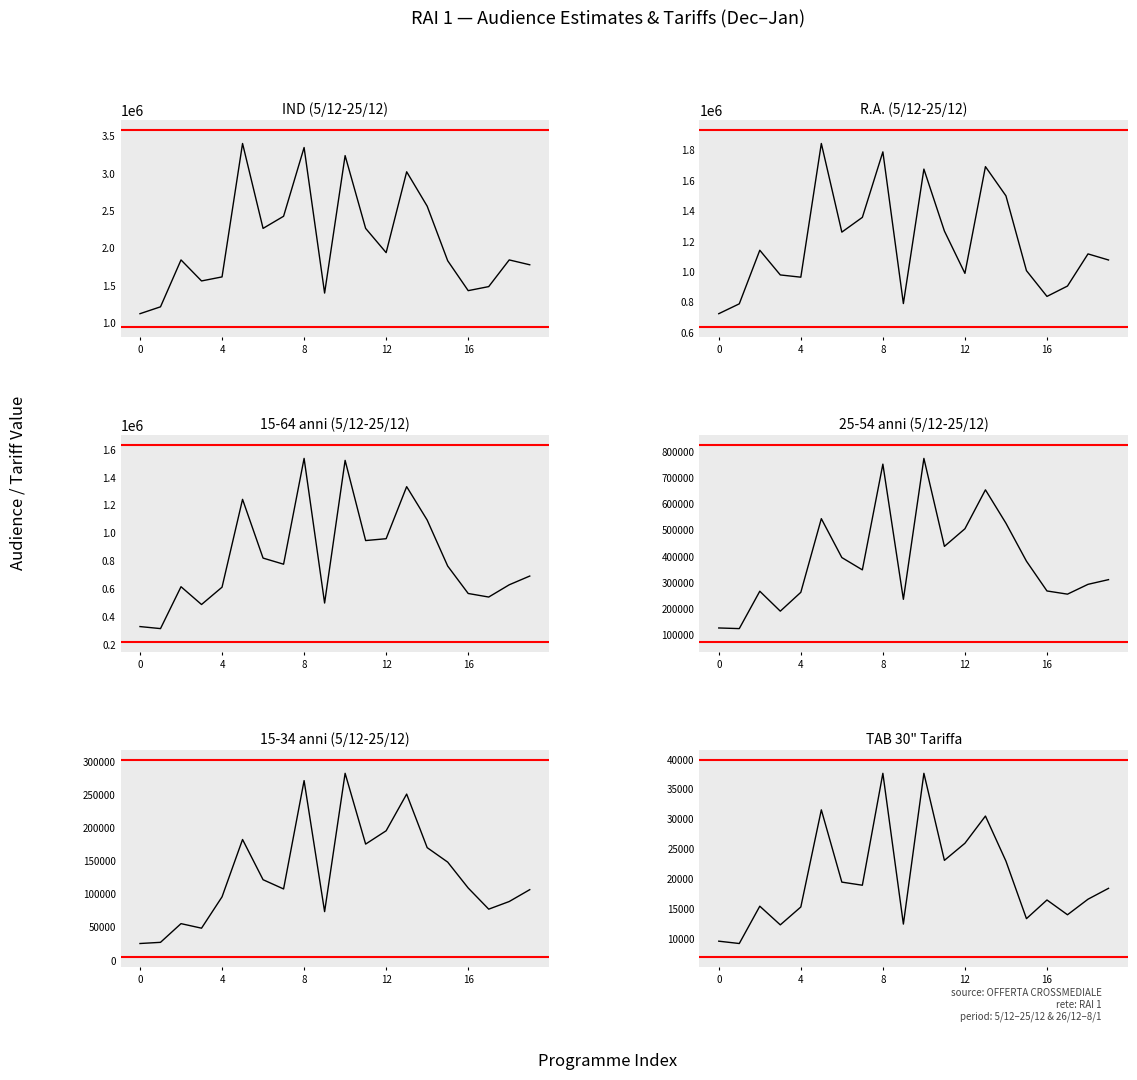

In IND (5/12-25/12), how many points are lower than both neighbors (excluding endpoints)?

5